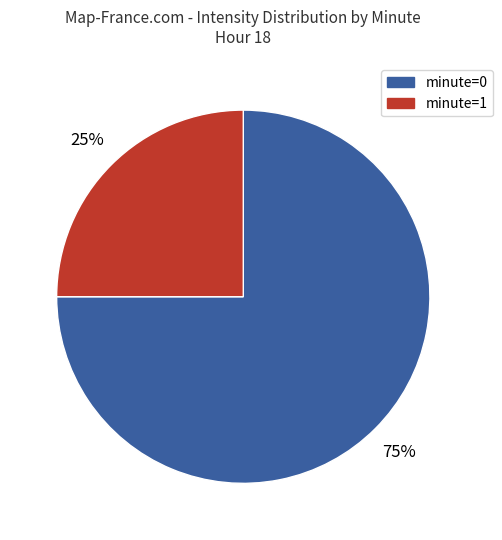

Is there any slice that represents more than half of the pie?

Yes